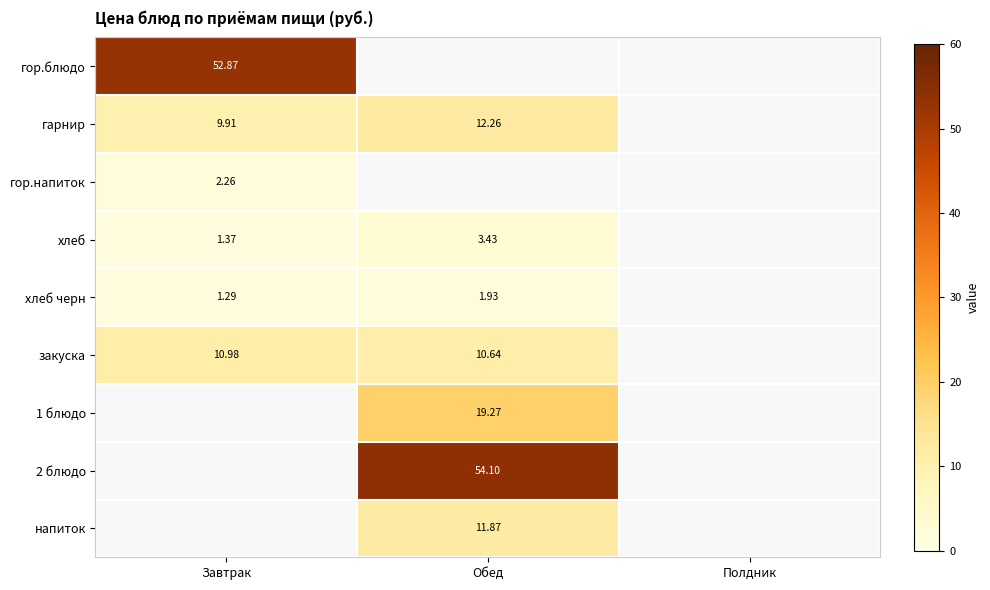

Is the value of напиток at Обед greater than the value of хлеб черн at Обед?

Yes